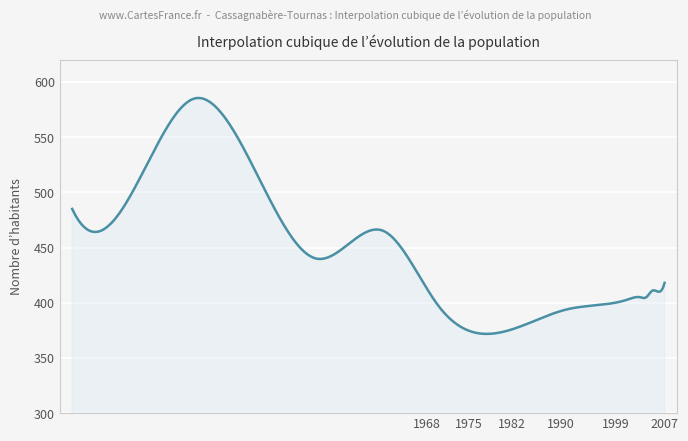

What is the maximum value shown in the chart?

585.5